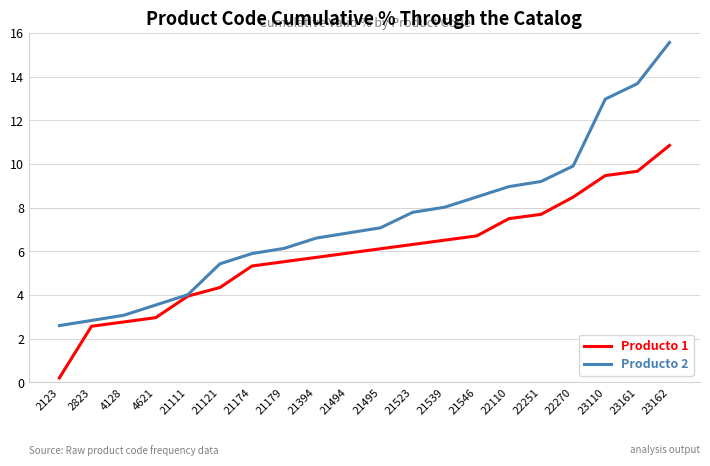

True or false: Producto 2 has a value of 13.7 at 23161.

True